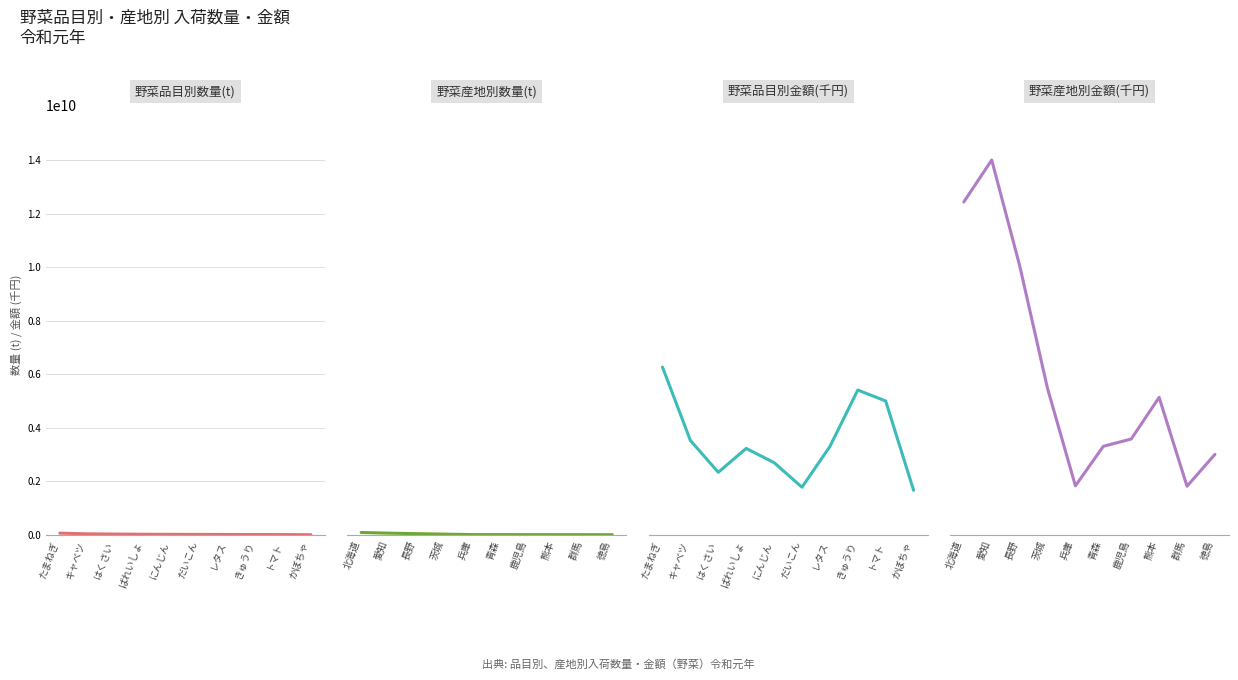

Is this an area chart (filled region under the line)?

No